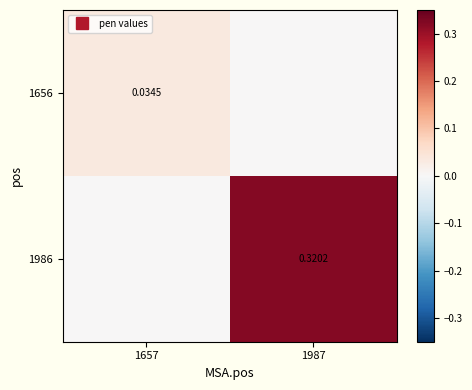

At how many categories does at least one series exceed 0?

2